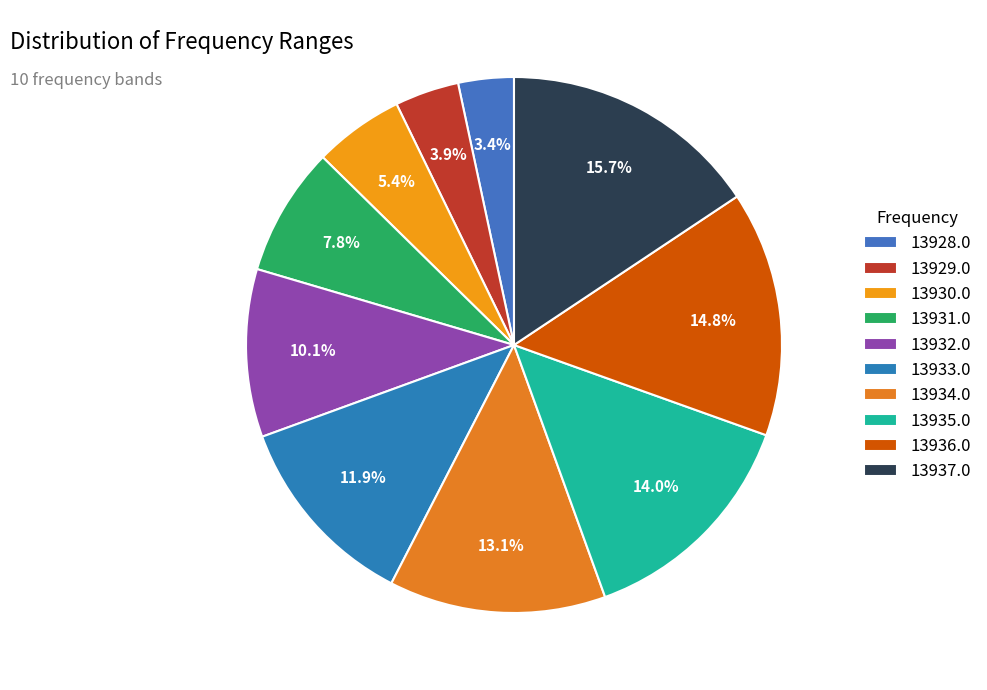

The 13934.0 slice represents 1% of the pie. True or false?

False